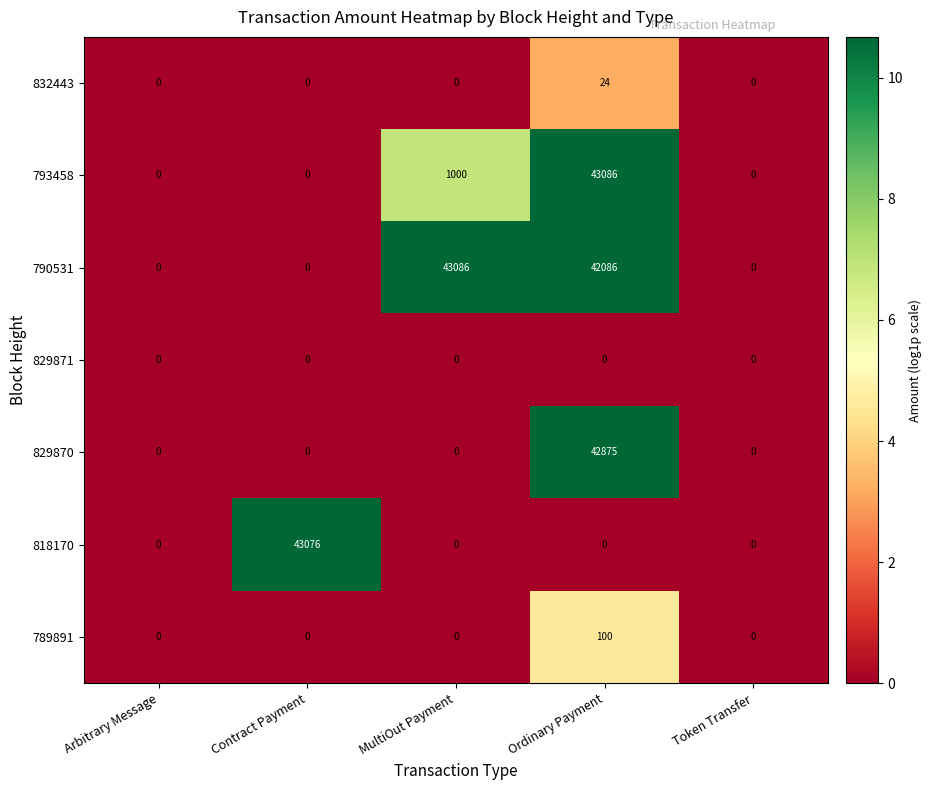

At which category is the sum across all series the highest?

Ordinary Payment